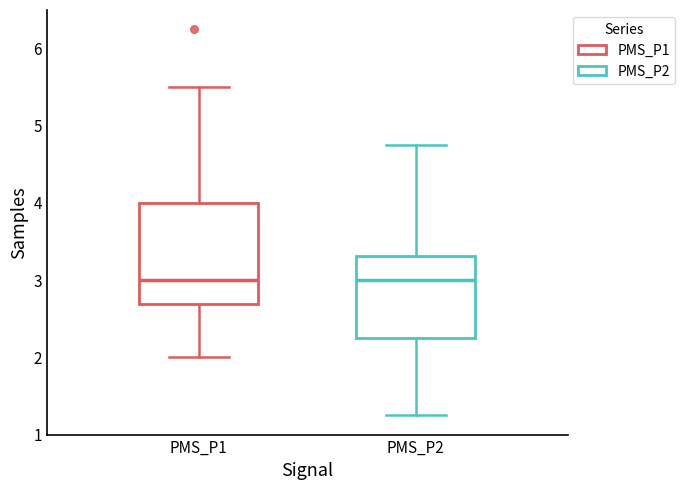

Where does the median line of the box for PMS_P1 sit on the y-axis? The values are not printed on the chart, so give them approximately, as read against the axis.

3.0